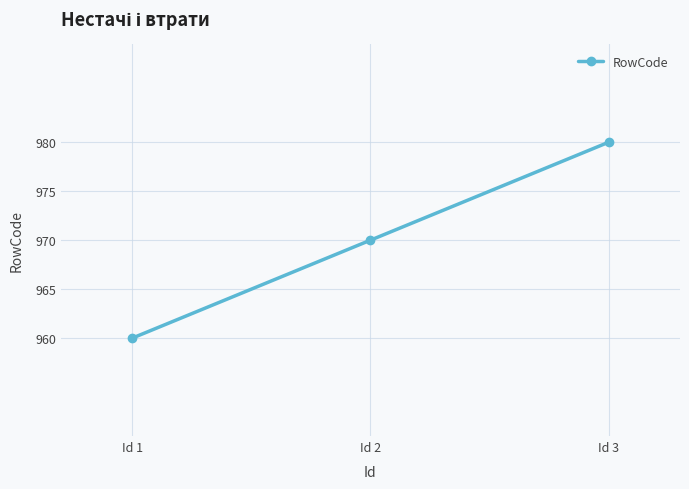

What is the average value?

970